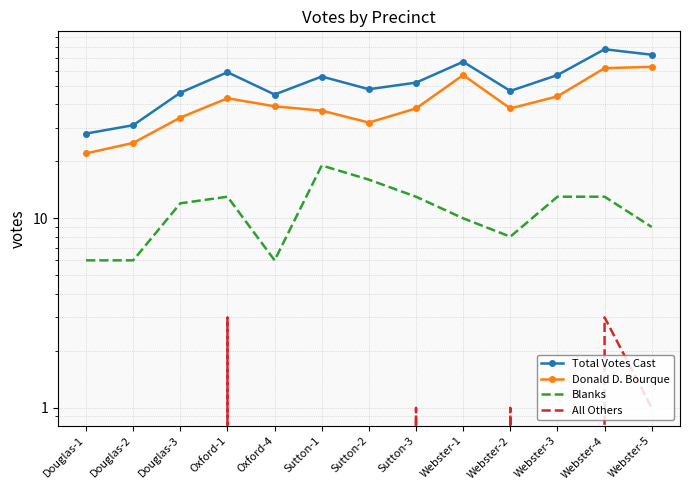

At which label does Donald D. Bourque reach its peak?

Webster-5